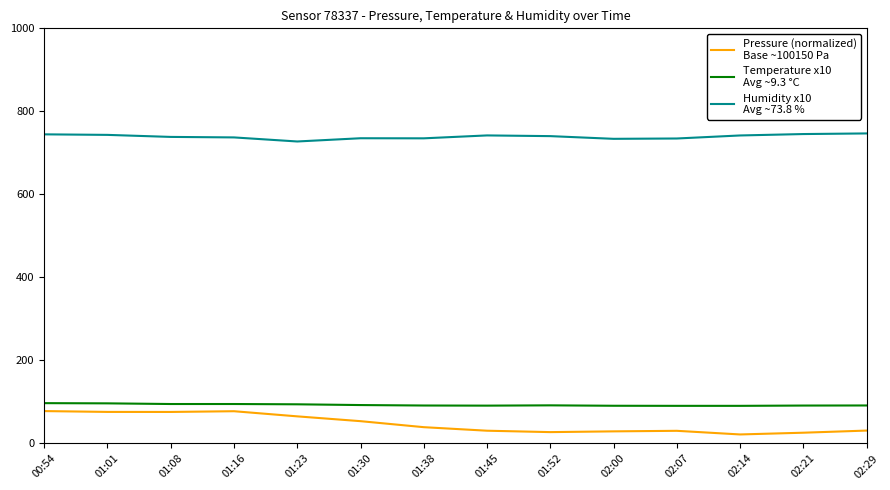

What is the minimum value shown in the chart?

21.6